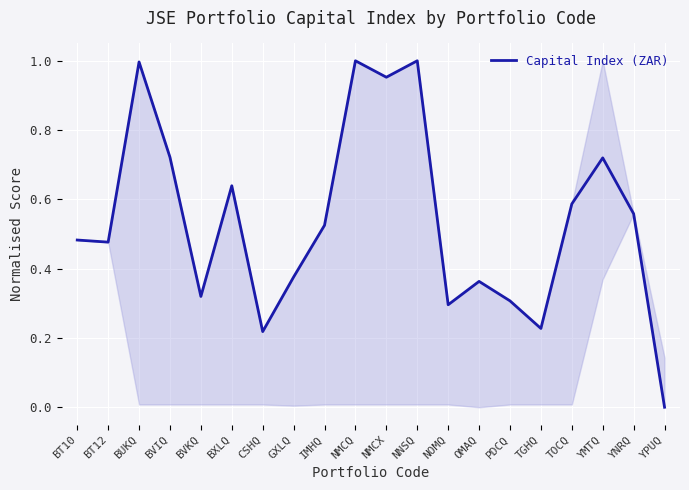

True or false: the data shows 0.5 at GXLQ.

False